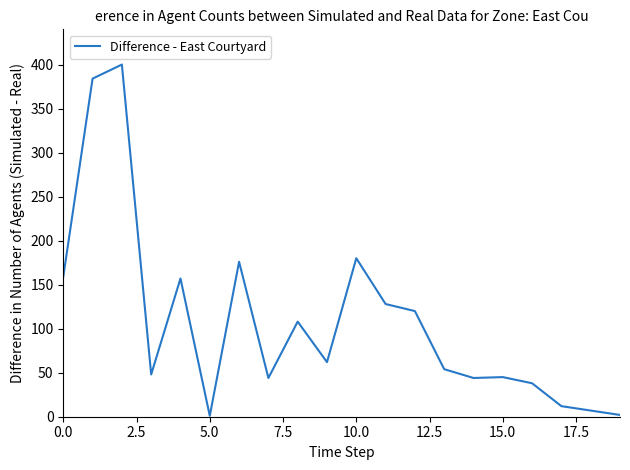

What is the difference between the maximum and minimum values?

399